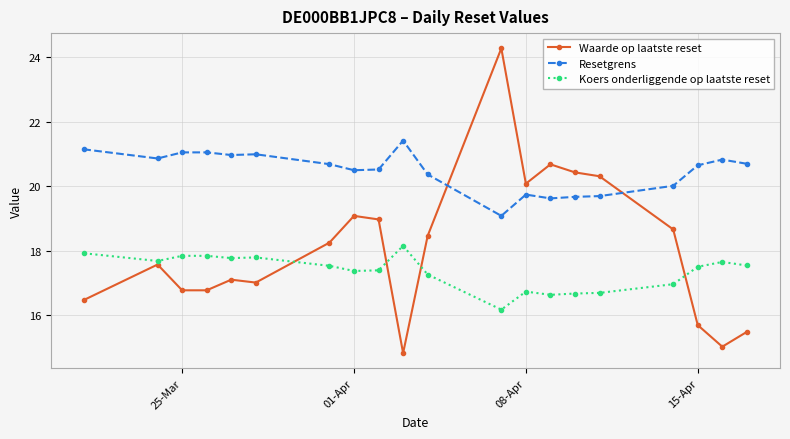

What is the minimum value for Koers onderliggende op laatste reset?

16.2